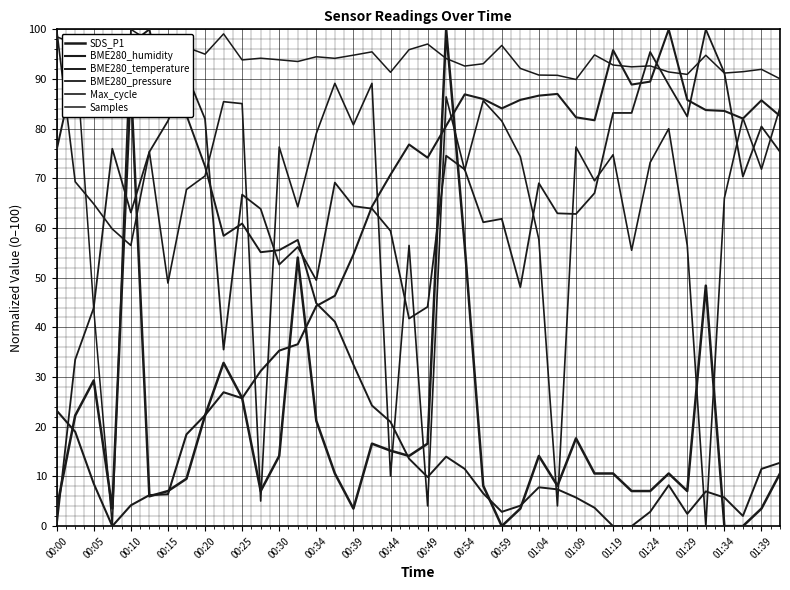

Count the number of data series in this chart.

6